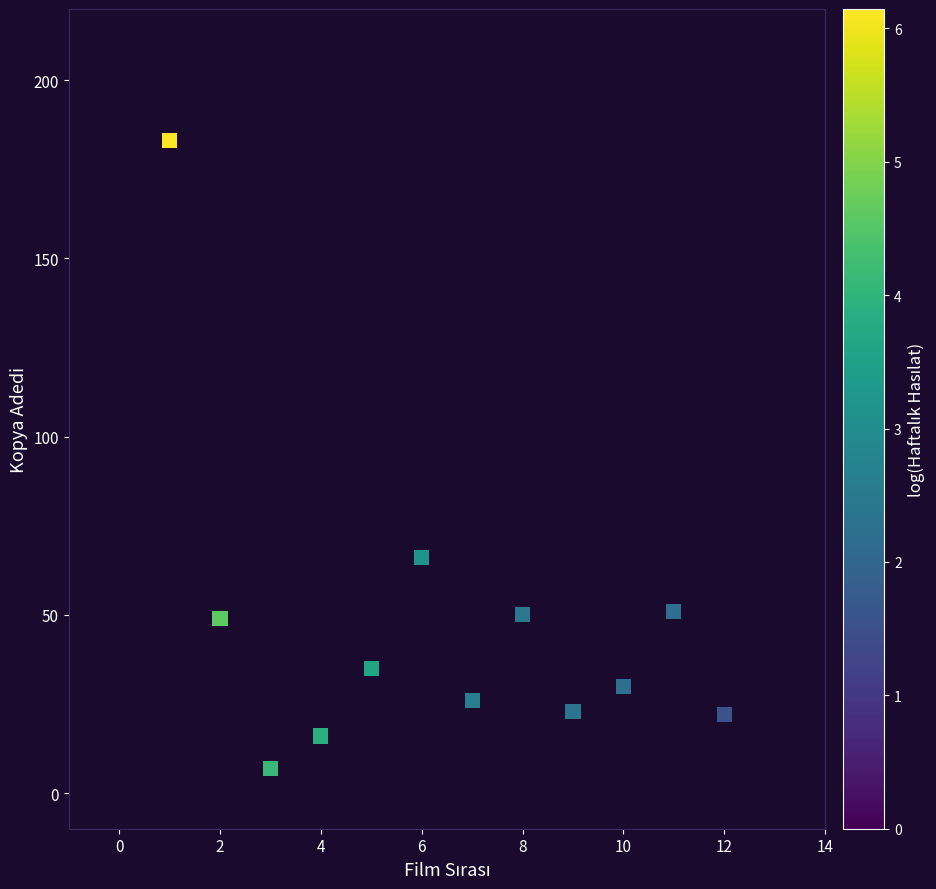

What is the range of Y values (max minus min)?

176